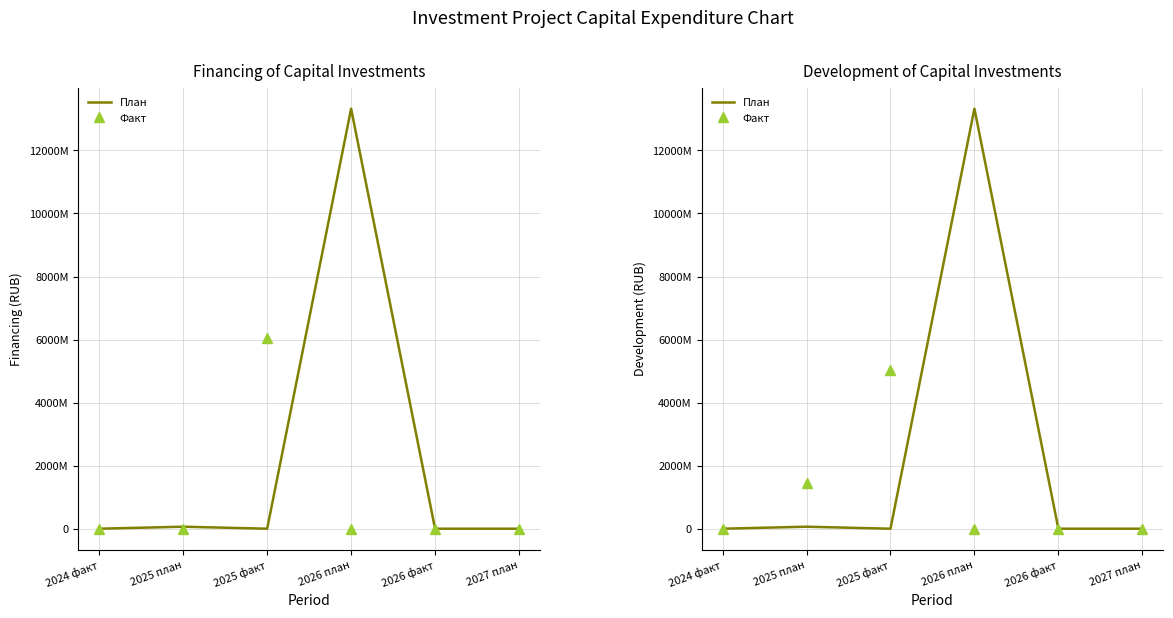

Reading right to left, transcribe all the data shown in this chart.

План: 2027 план=0	2026 факт=0	2026 план=13323000000	2025 факт=0	2025 план=63100000	2024 факт=0
Факт: 2027 план=0	2026 факт=0	2026 план=0	2025 факт=5033460000	2025 план=1441220060	2024 факт=0